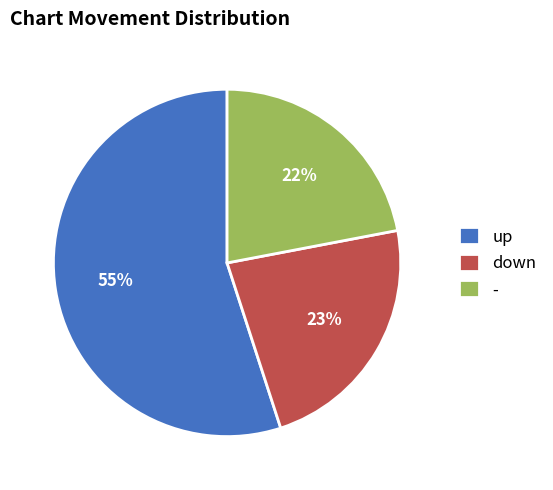

What is the smallest slice in the pie chart?

-